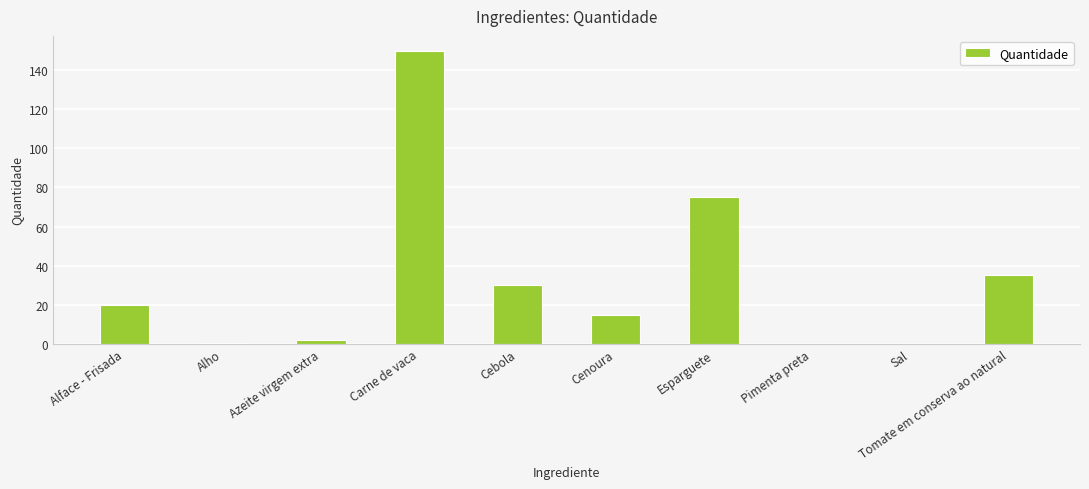

What is the approximate value at Alho?

0.5